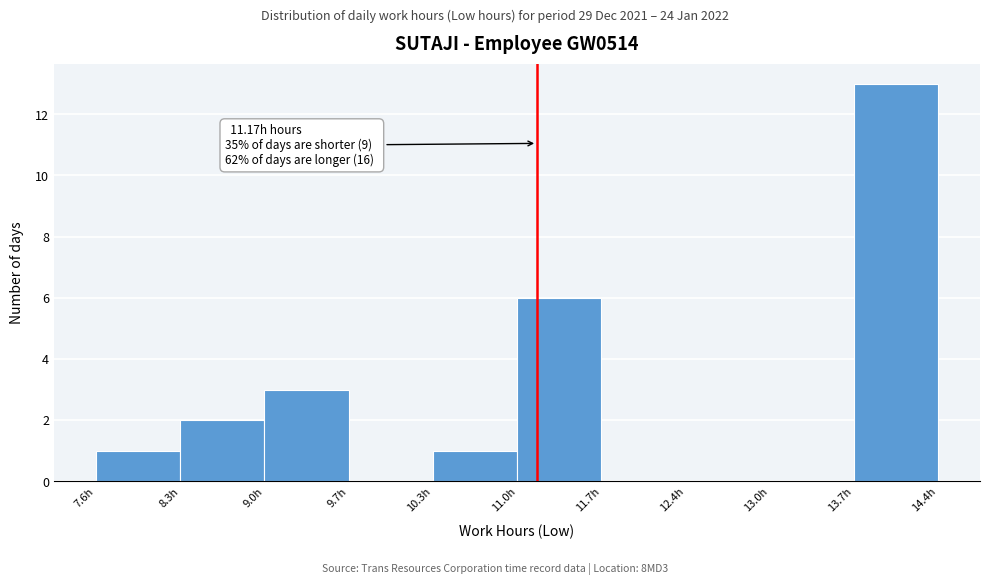

Which range on the x-axis has the tallest bar?

13.7 to 14.4